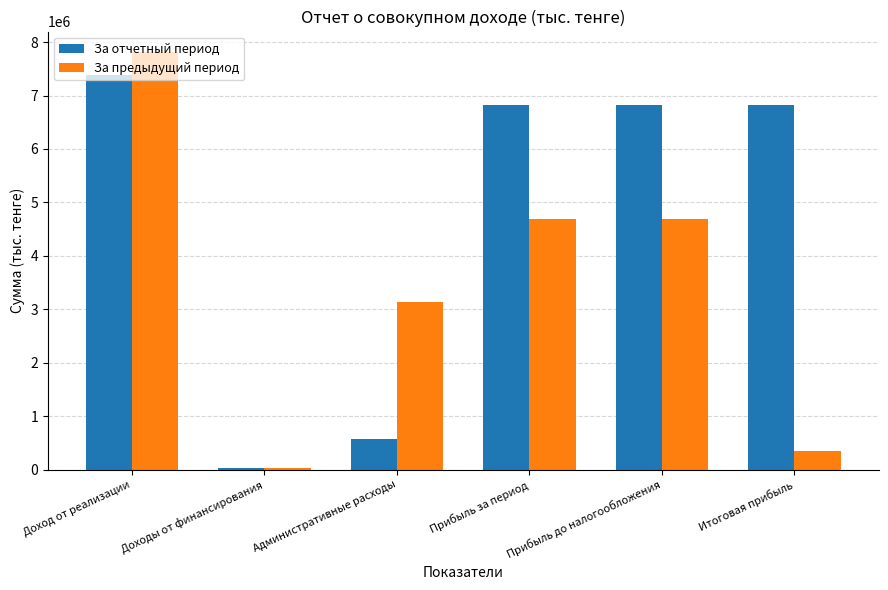

What is the sum of all За предыдущий период values?

20718060.8